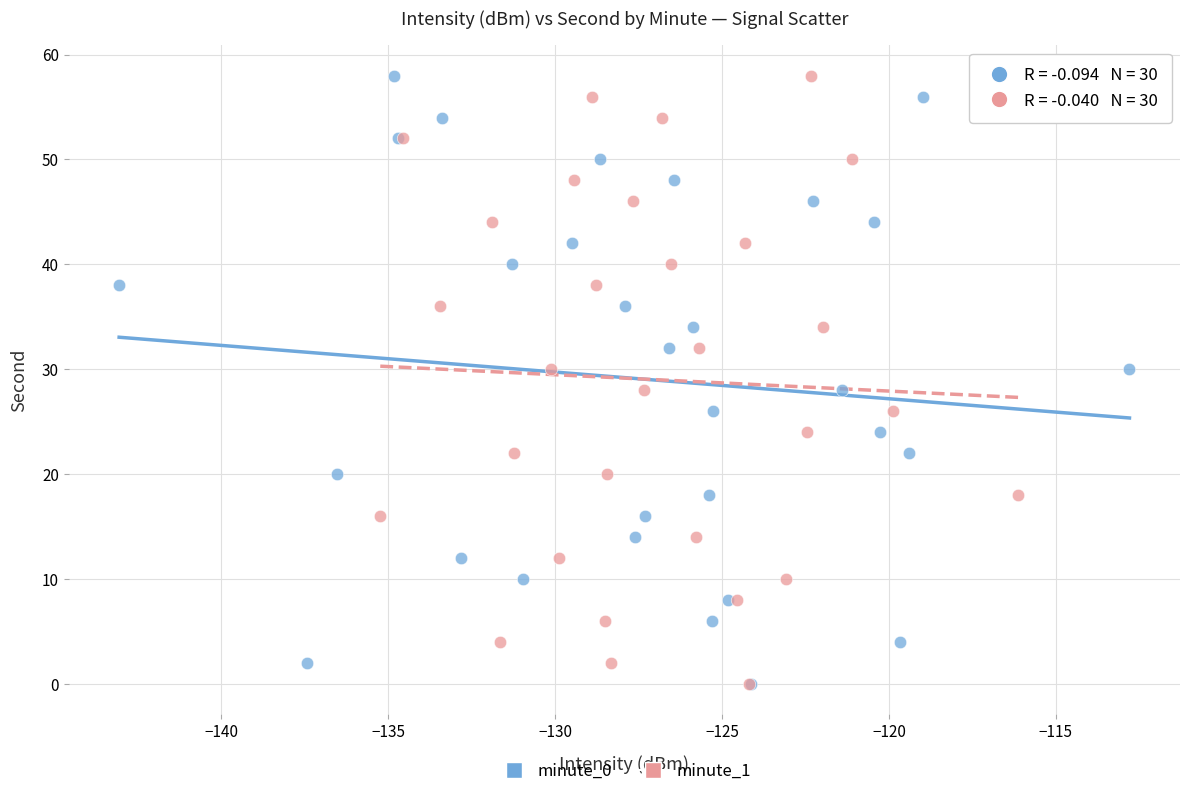

What are all the series names shown in the legend?

minute_0, minute_1